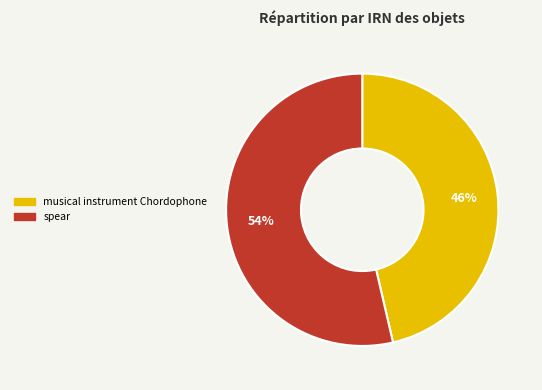

To the nearest percent, what is the average slice percentage?

50%